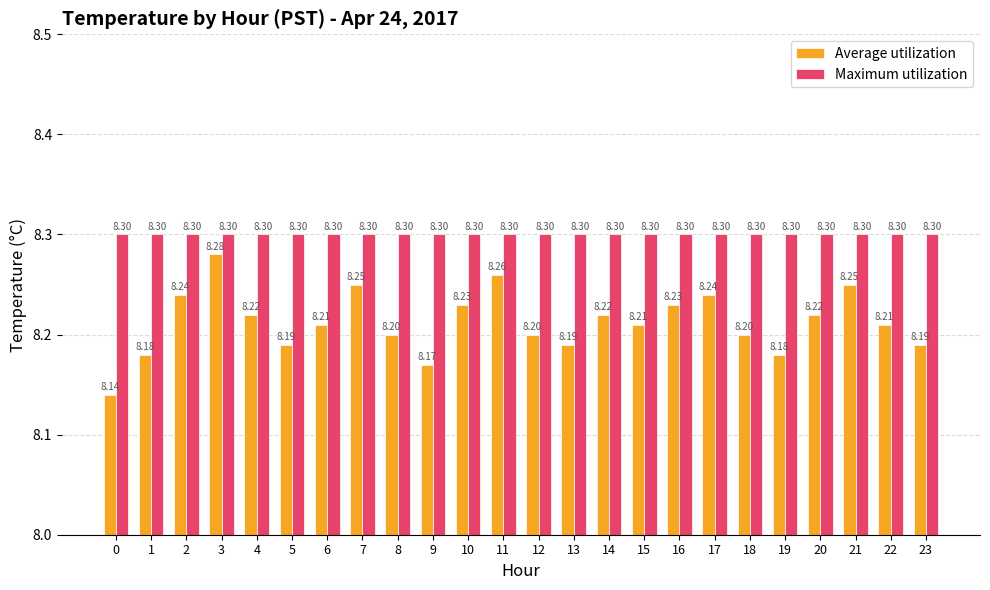

List the series in order of their overall mean, highest first.

Maximum utilization, Average utilization